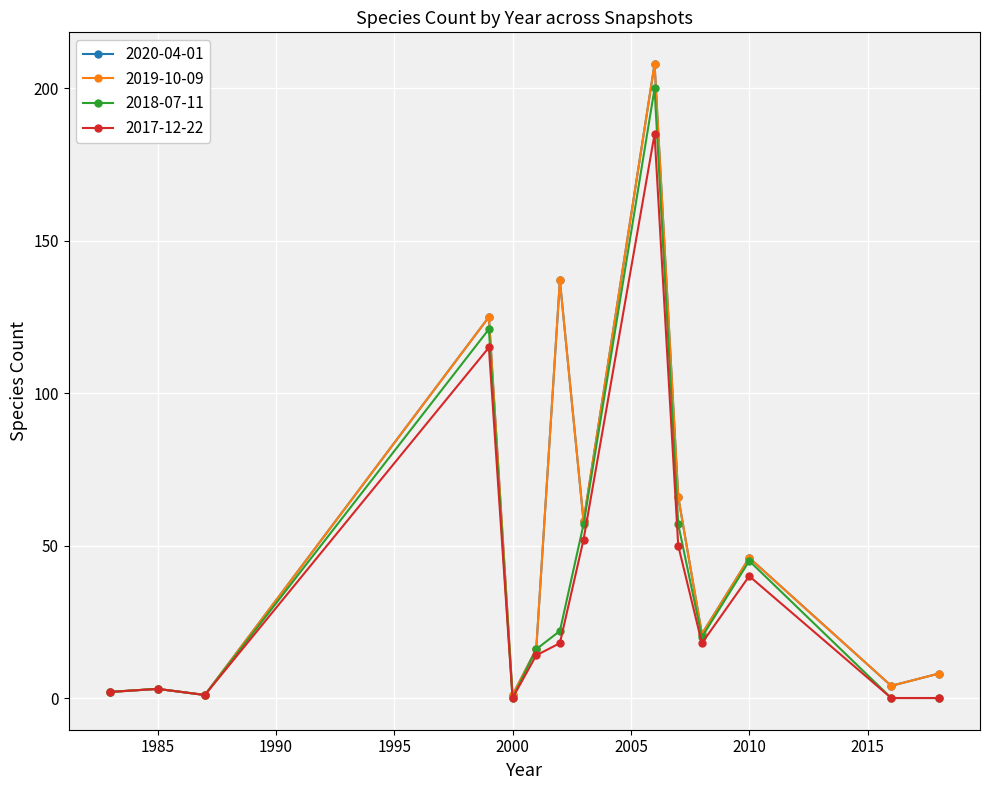

Where does the 2017-12-22 series first go above 18?

1999